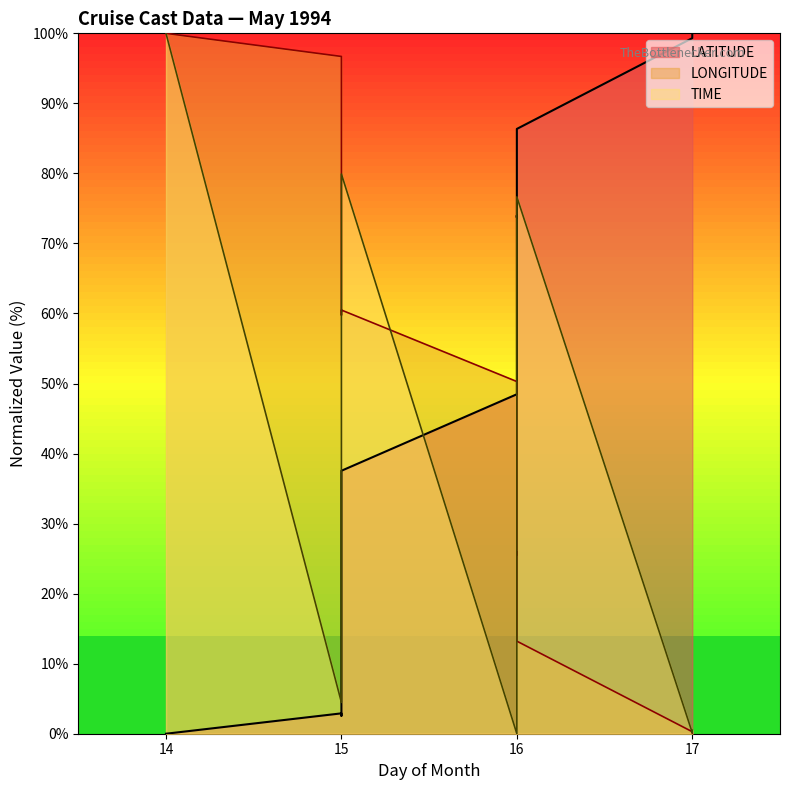

Is the value of TIME at 17 greater than the value of LATITUDE at 16?

No